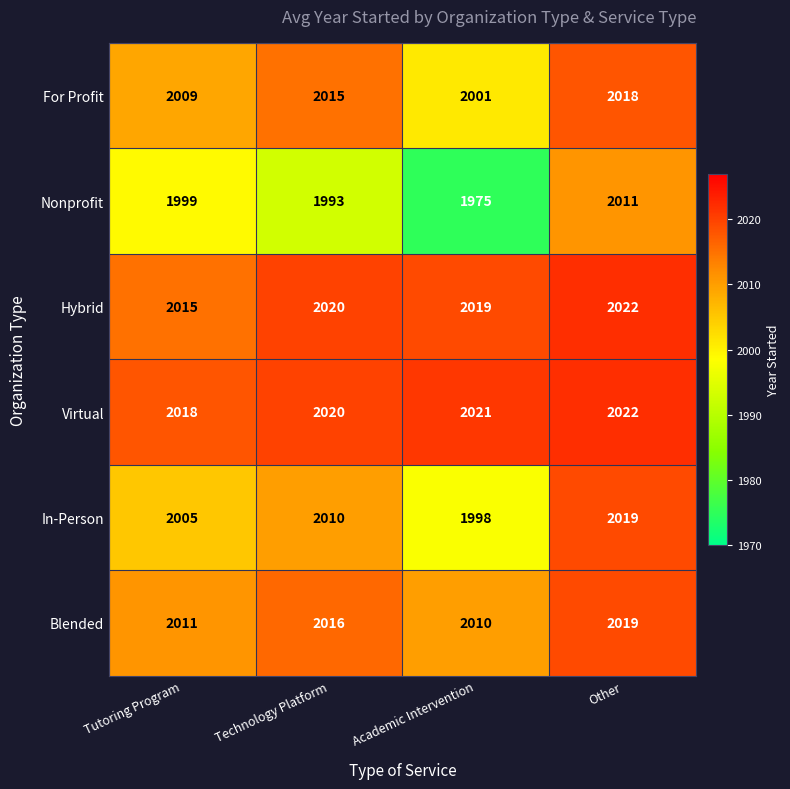

What is the sum of all For Profit values?

8043